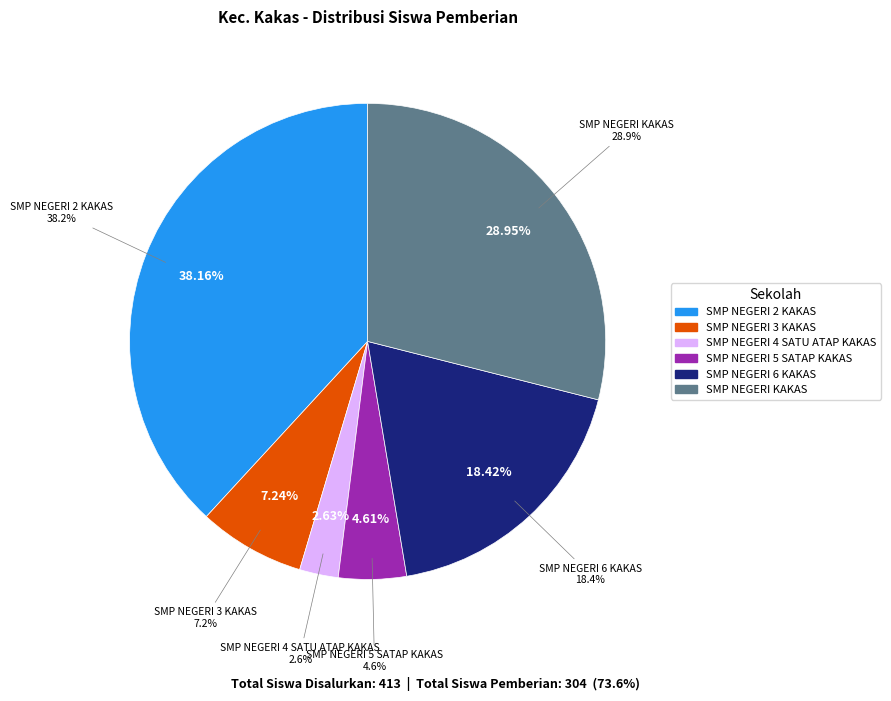

Is SMP NEGERI 4 SATU ATAP KAKAS the majority of the pie?

No